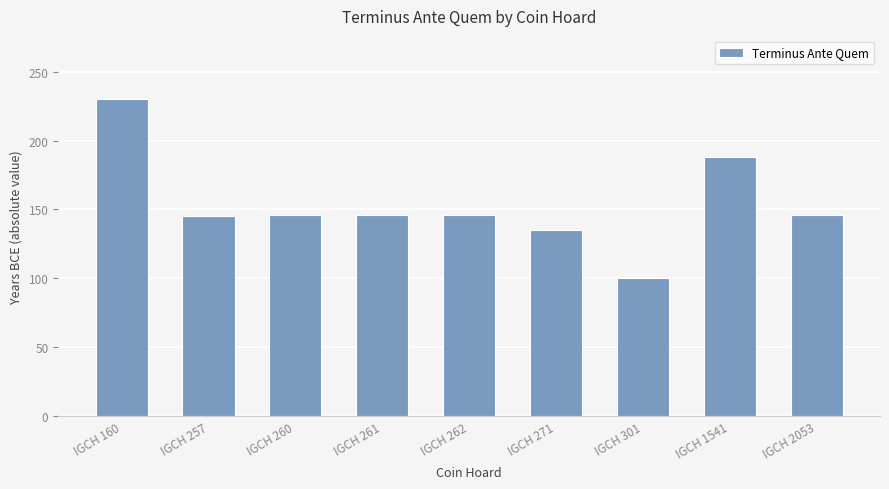

What value does the data have at IGCH 262, to the nearest 10?

150